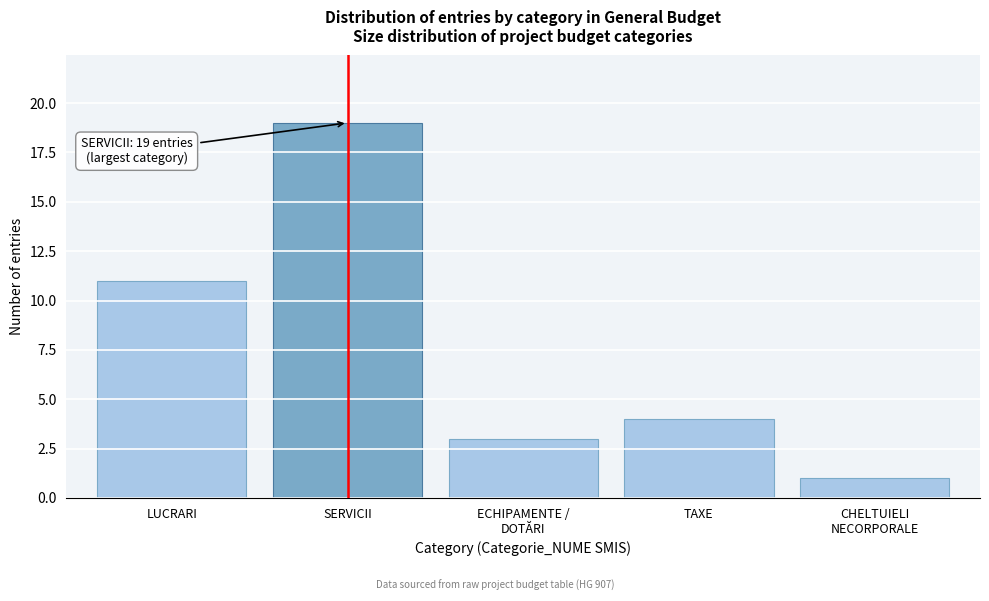

Reading left to right, extract all data points from this chart.

11	19	3	4	1